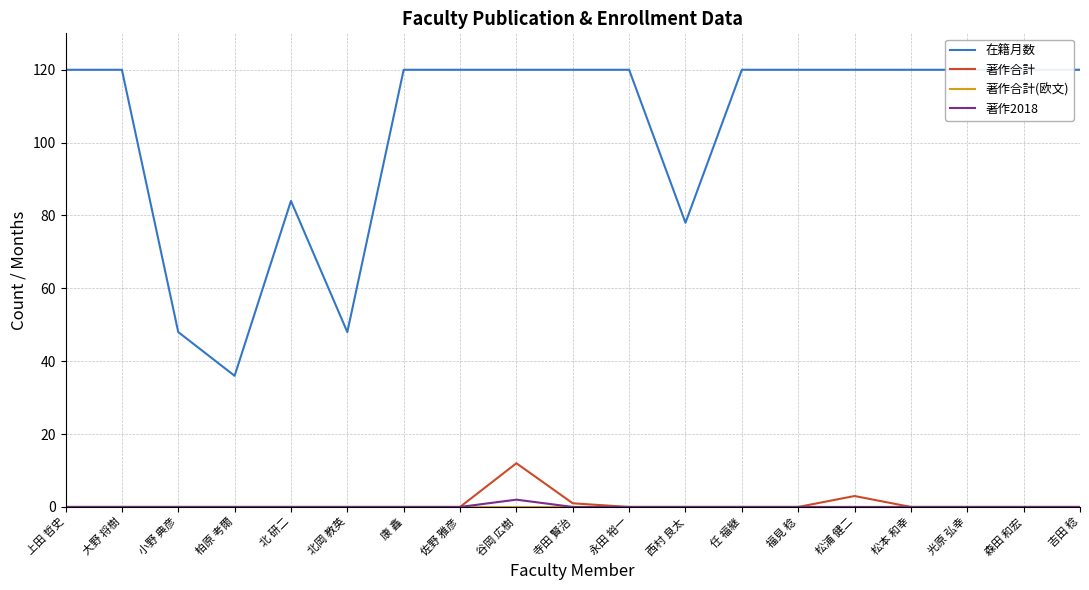

Reading left to right, transcribe all the data shown in this chart.

在籍月数: 上田 哲史=120	大野 将樹=120	小野 典彦=48	柏原 考爾=36	北 研二=84	北岡 教英=48	康 鑫=120	佐野 雅彦=120	谷岡 広樹=120	寺田 賢治=120	永田 裕一=120	西村 良太=78	任 福継=120	福見 稔=120	松浦 健二=120	松本 和幸=120	光原 弘幸=120	森田 和宏=120	吉田 稔=120
著作合計: 上田 哲史=0	大野 将樹=0	小野 典彦=0	柏原 考爾=0	北 研二=0	北岡 教英=0	康 鑫=0	佐野 雅彦=0	谷岡 広樹=12	寺田 賢治=1	永田 裕一=0	西村 良太=0	任 福継=0	福見 稔=0	松浦 健二=3	松本 和幸=0	光原 弘幸=0	森田 和宏=0	吉田 稔=0
著作合計(欧文): 上田 哲史=0	大野 将樹=0	小野 典彦=0	柏原 考爾=0	北 研二=0	北岡 教英=0	康 鑫=0	佐野 雅彦=0	谷岡 広樹=0	寺田 賢治=0	永田 裕一=0	西村 良太=0	任 福継=0	福見 稔=0	松浦 健二=0	松本 和幸=0	光原 弘幸=0	森田 和宏=0	吉田 稔=0
著作2018: 上田 哲史=0	大野 将樹=0	小野 典彦=0	柏原 考爾=0	北 研二=0	北岡 教英=0	康 鑫=0	佐野 雅彦=0	谷岡 広樹=2	寺田 賢治=0	永田 裕一=0	西村 良太=0	任 福継=0	福見 稔=0	松浦 健二=0	松本 和幸=0	光原 弘幸=0	森田 和宏=0	吉田 稔=0